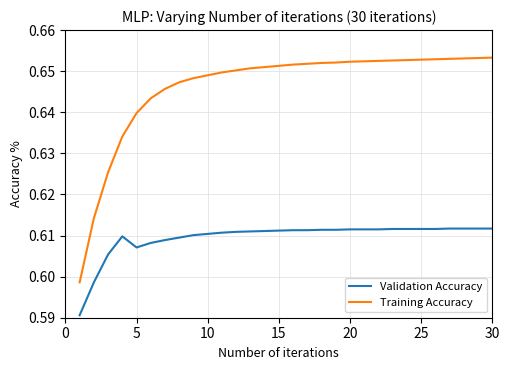

Which series has the largest total across all categories?

Training Accuracy